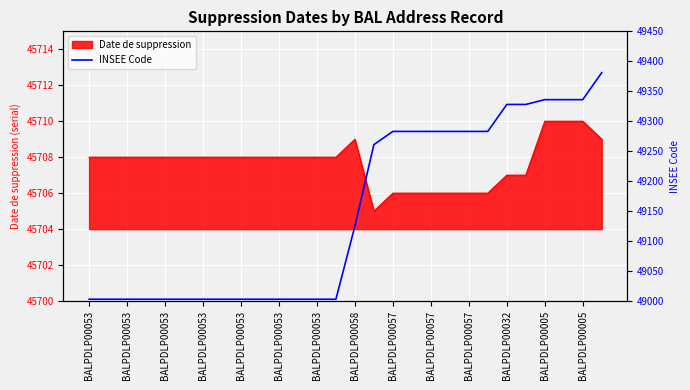

Is it true that the value at BALPDLP00057 is 49283?

True